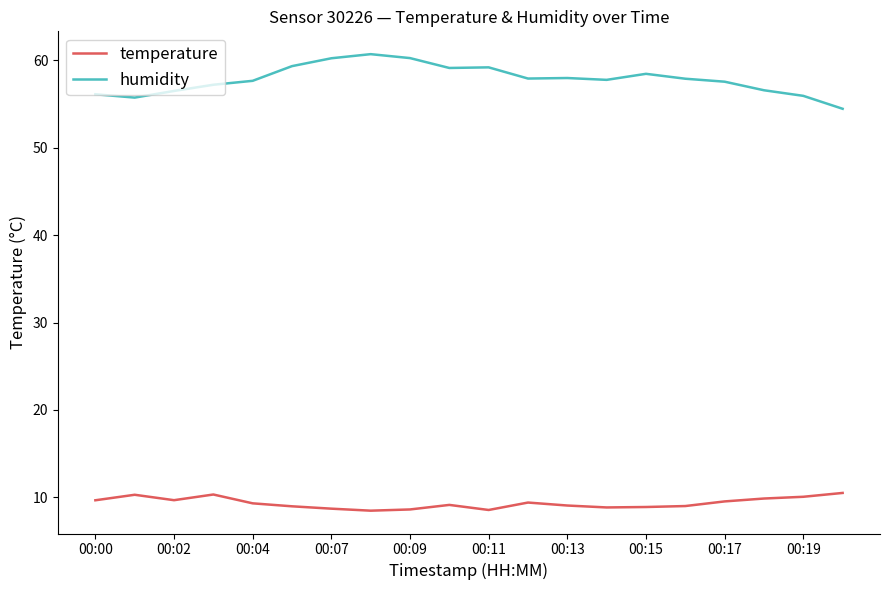

Rank the series by their average value, from highest to lowest.

humidity, temperature